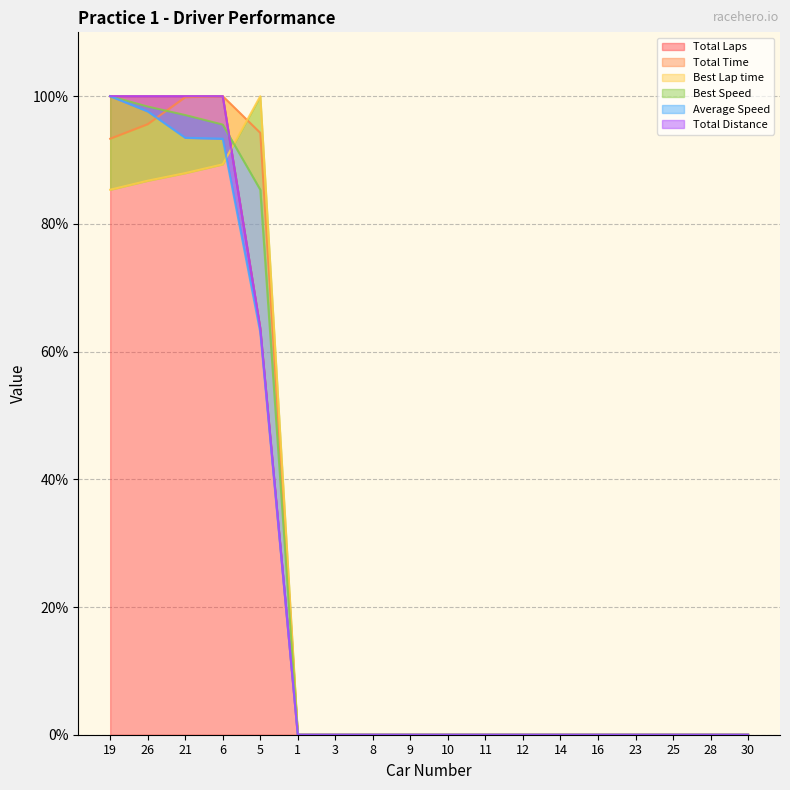

Which series has the largest total across all categories?

Total Time